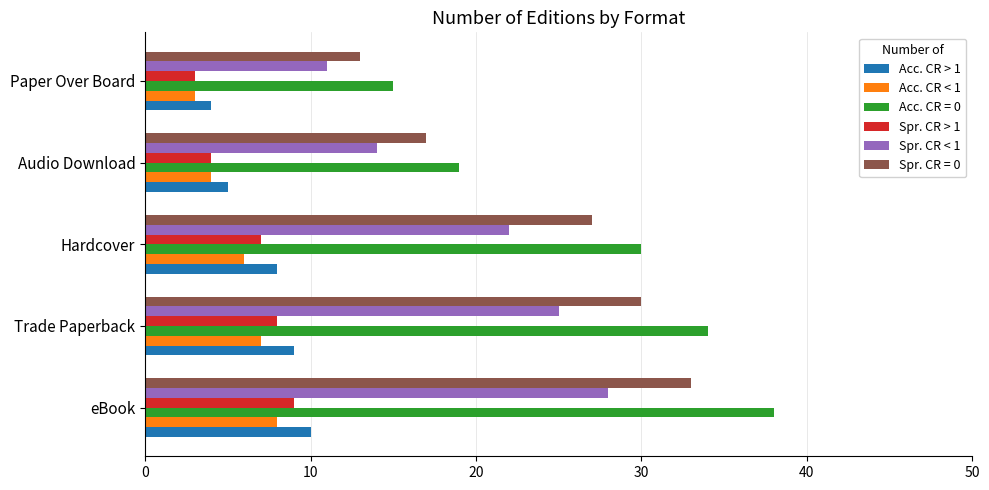

List the labels in order of Spr. CR = 0 value, largest first.

eBook, Trade Paperback, Hardcover, Audio Download, Paper Over Board